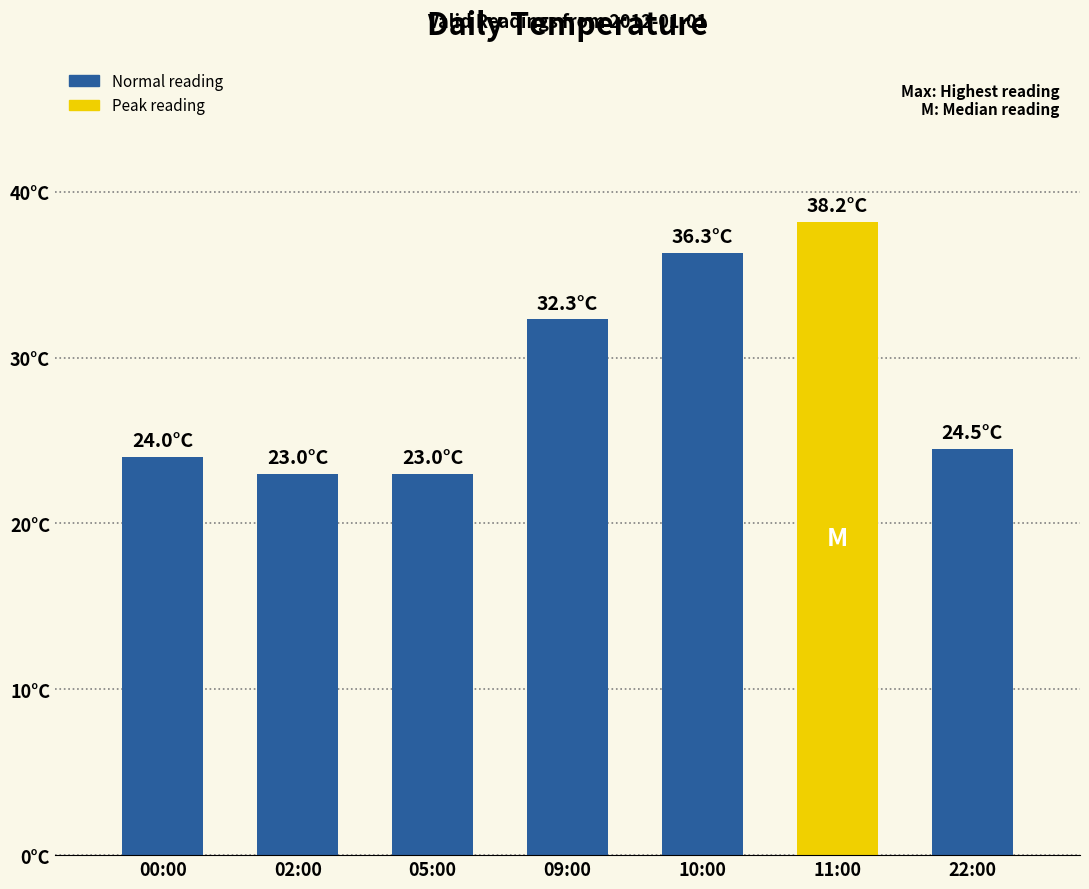

What is the sum of the values at 02:00 and 11:00?

61.2